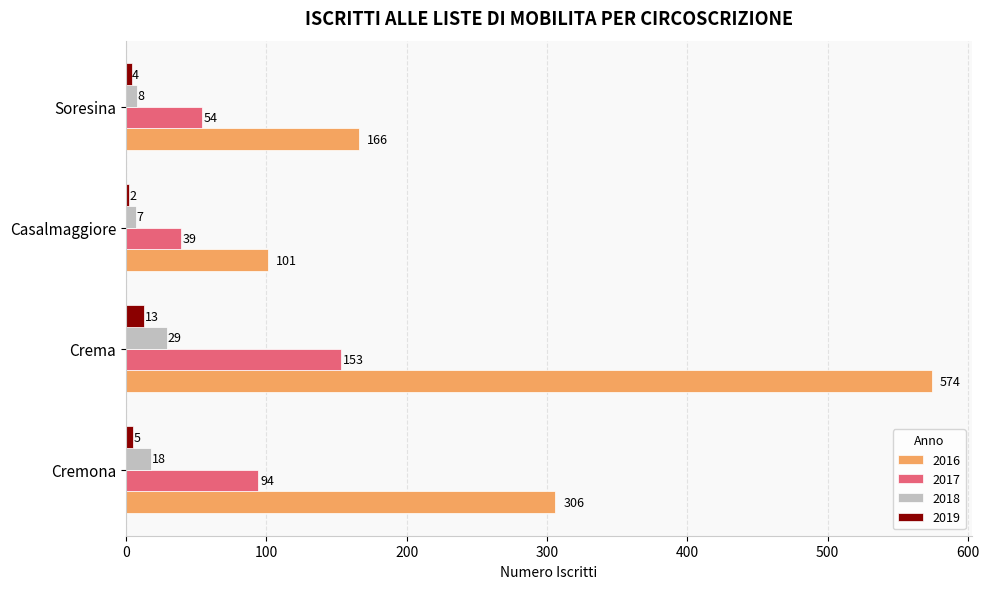

What is the sum of all 2018 values?

62